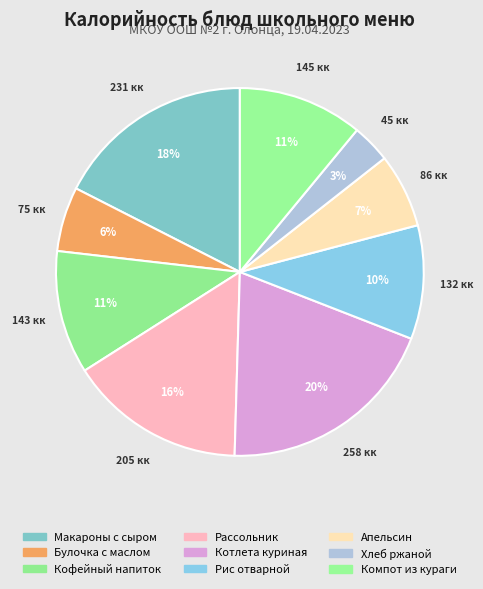

What portion of the pie excludes Макароны с сыром?

82.5%